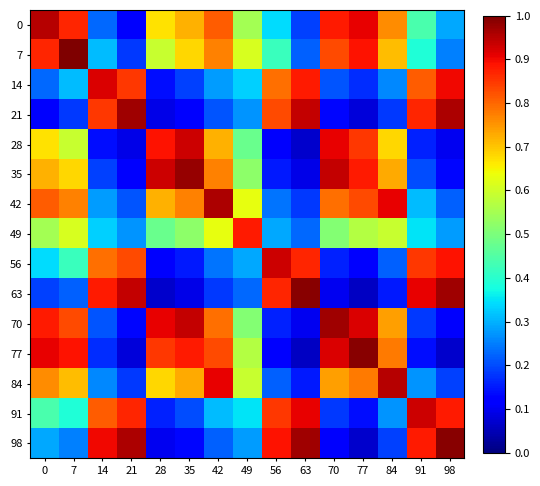

At 56, list the series in order from largest to smallest.

56, 98, 63, 91, 21, 14, 7, 0, 49, 42, 84, 70, 35, 77, 28